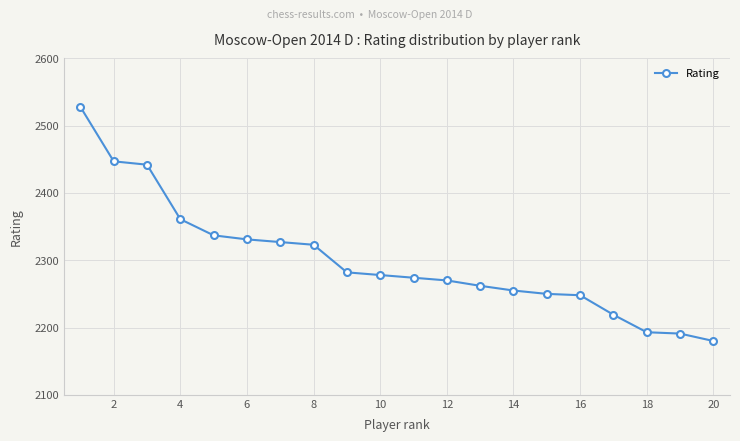

What is the difference between the maximum and minimum values?

348